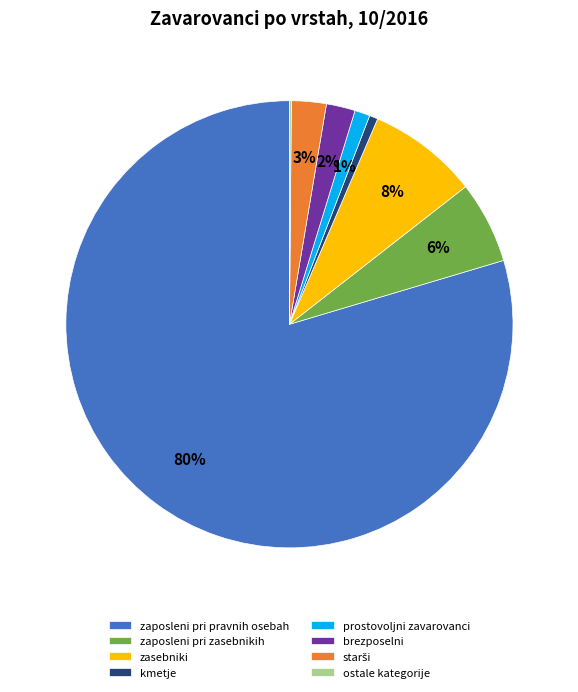

To the nearest percent, what portion does zasebniki represent?

8%